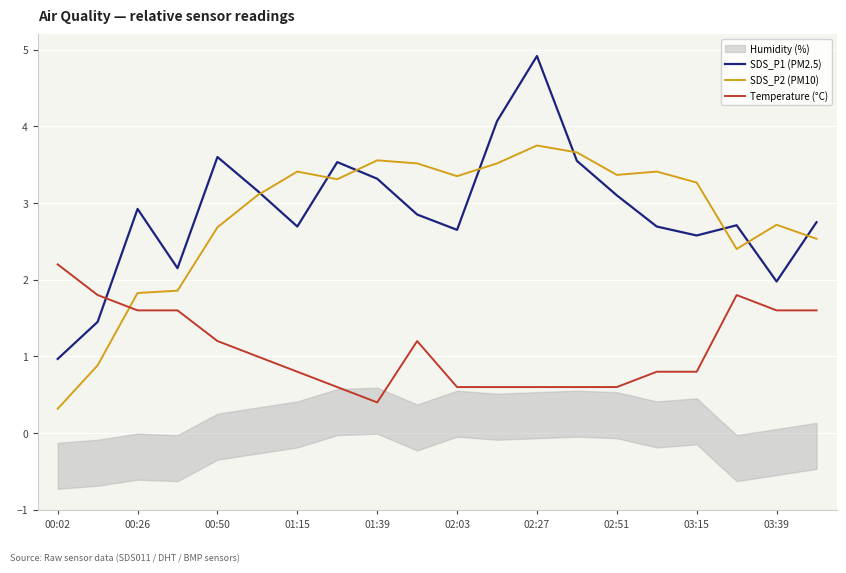

Does the chart display data point markers on the line(s)?

No